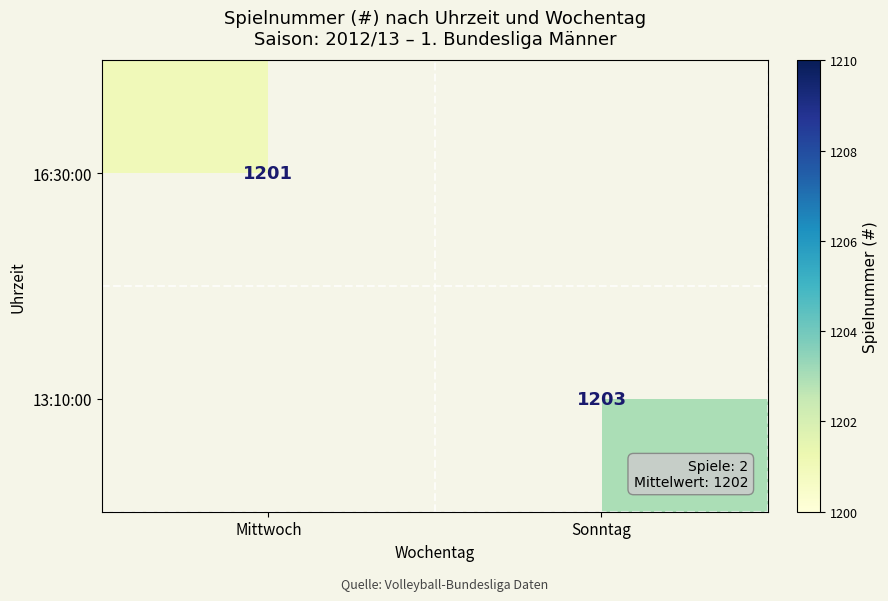

Is it true that 13:10:00 equals 1203 at Sonntag?

True